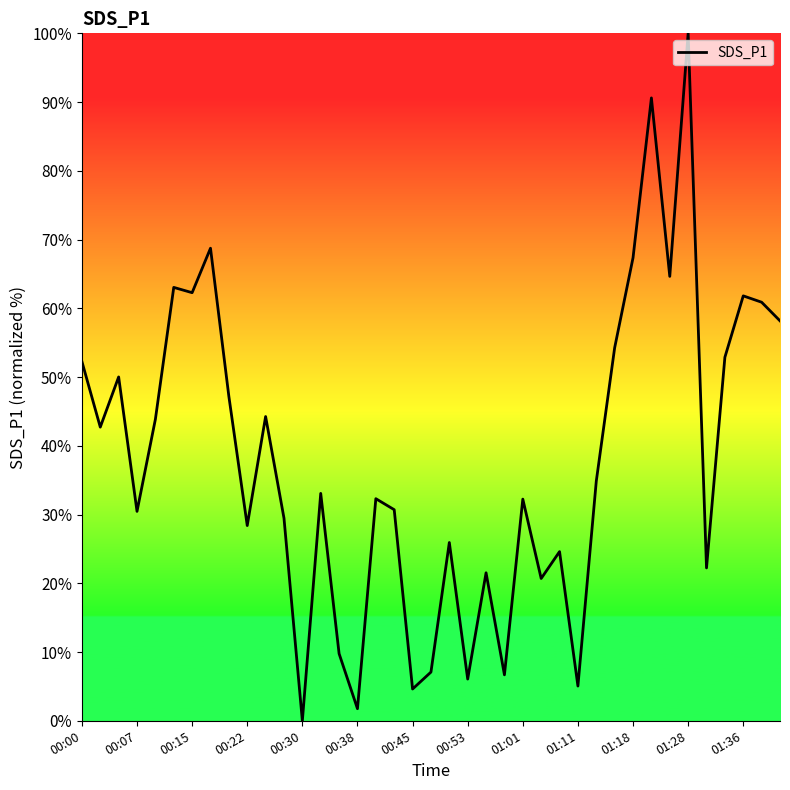

How many lines are shown in the chart?

1